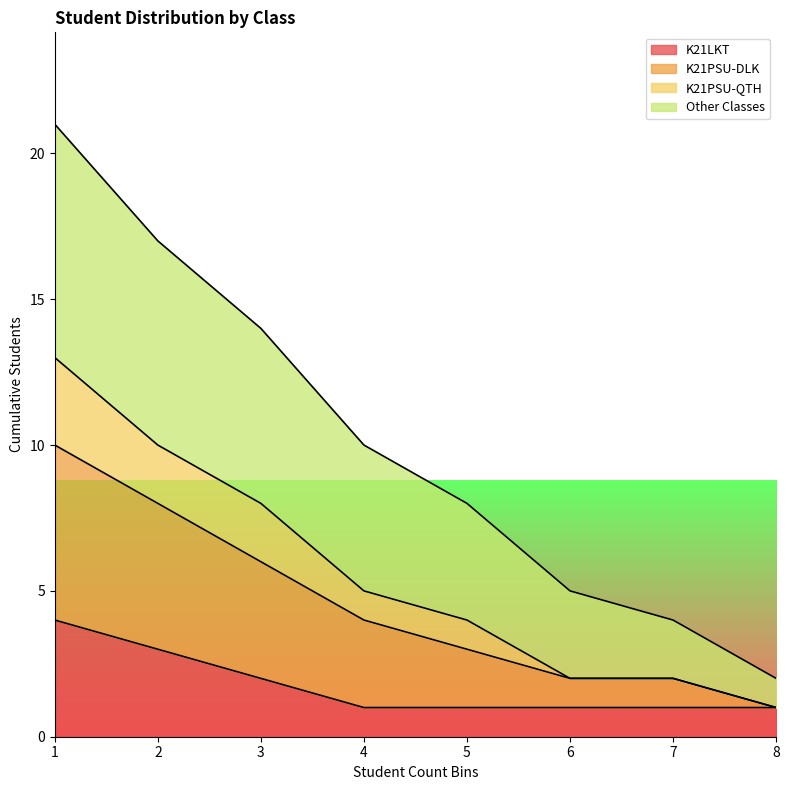

Is it true that K21LKT equals 4 at 1?

True